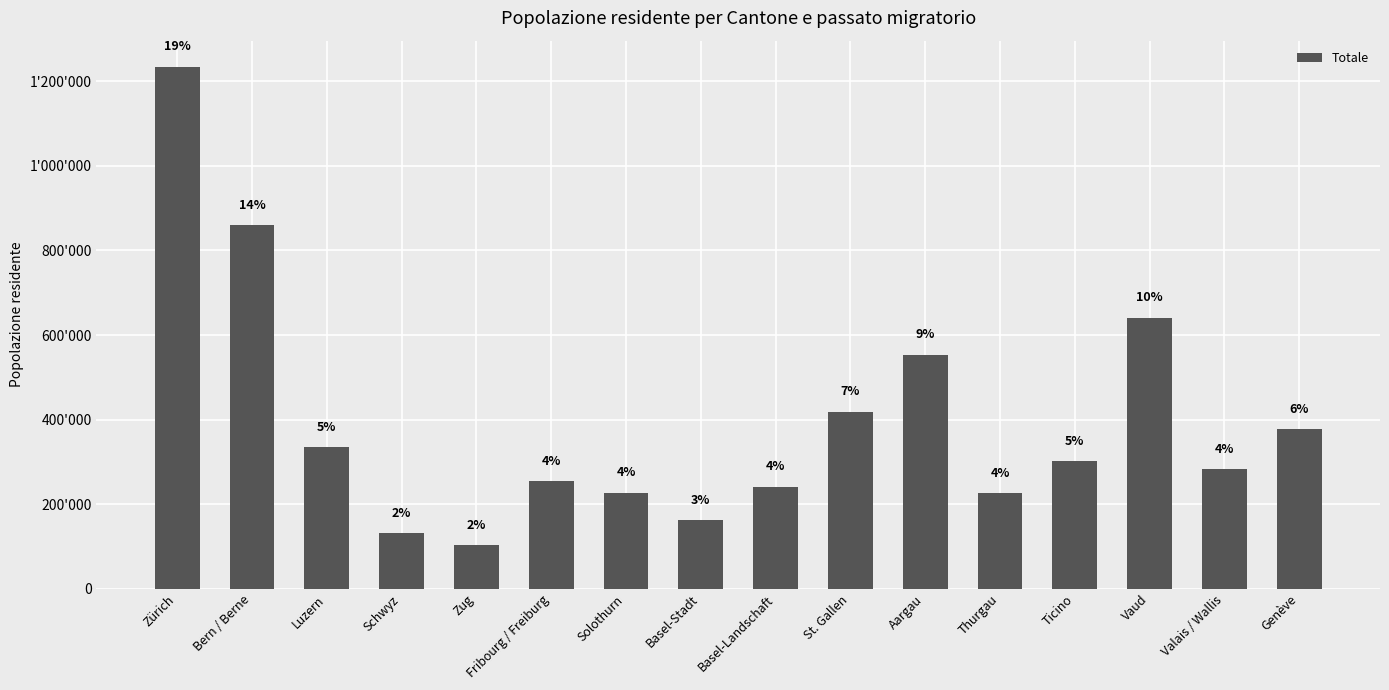

At which label does the data first exceed 301265?

Zürich